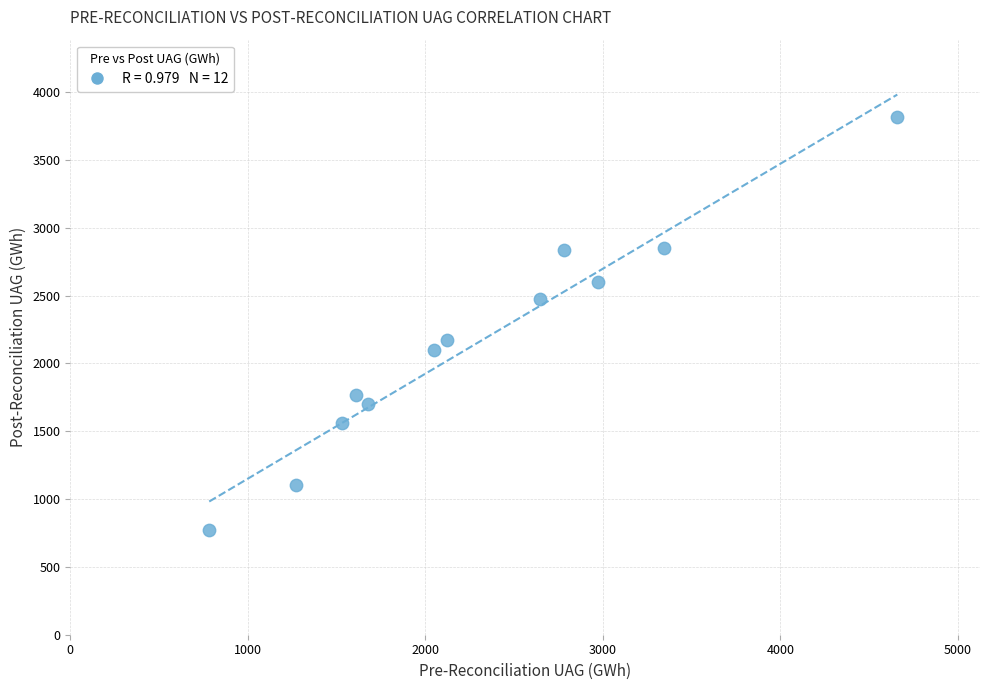

What Y value in the scatter plot is closest to 2294?

2172.6